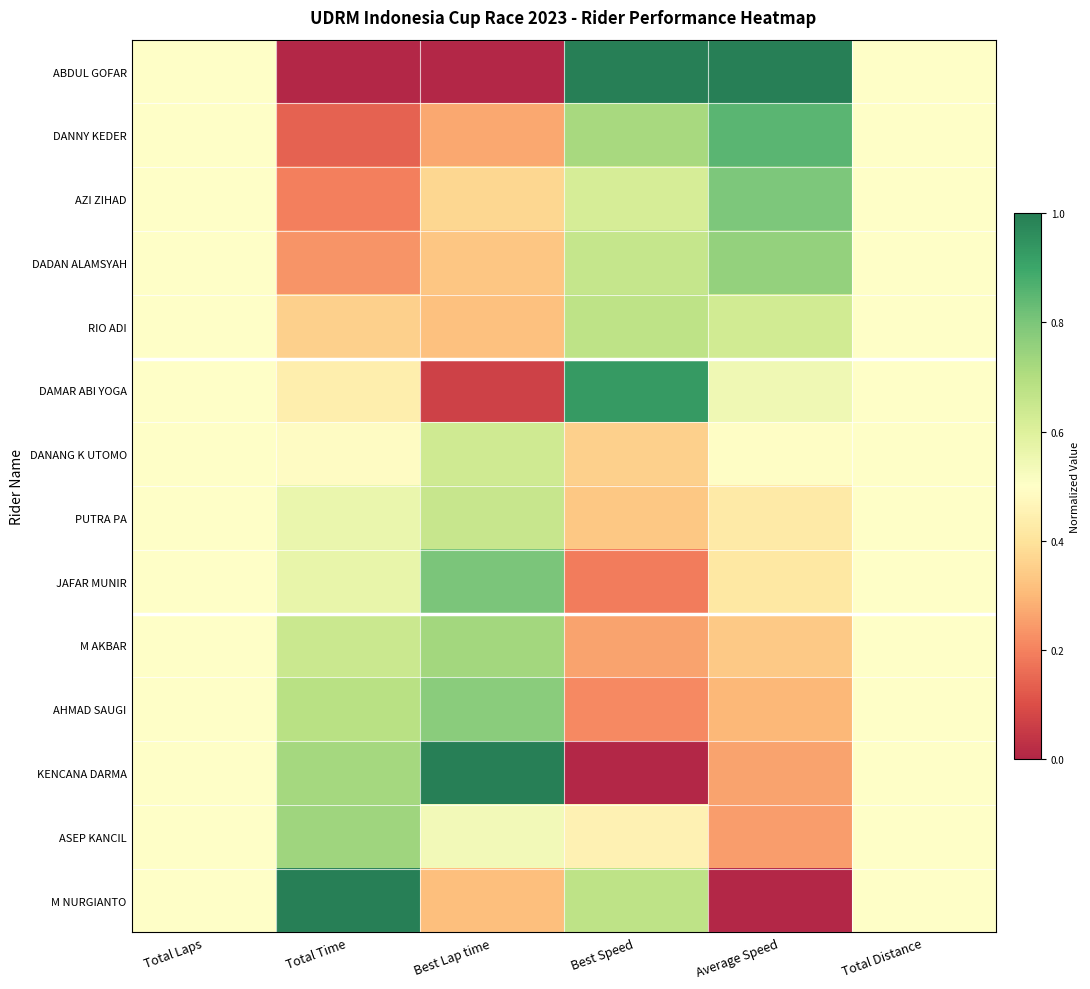

Rank the series by their maximum value, from lowest to highest.

DANANG K UTOMO, PUTRA PA, RIO ADI, M AKBAR, ASEP KANCIL, DADAN ALAMSYAH, AHMAD SAUGI, AZI ZIHAD, JAFAR MUNIR, DANNY KEDER, DAMAR ABI YOGA, ABDUL GOFAR, KENCANA DARMA, M NURGIANTO